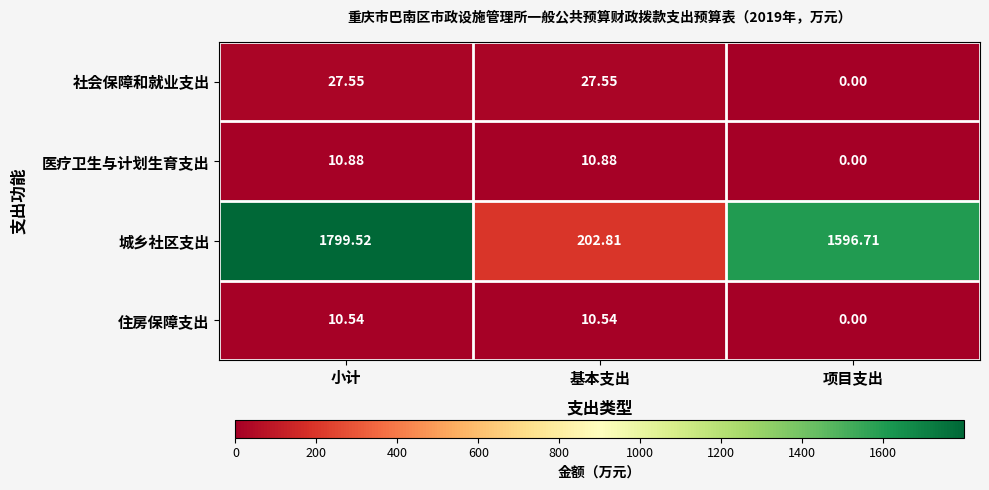

At which label does 城乡社区支出 first exceed 1596?

小计